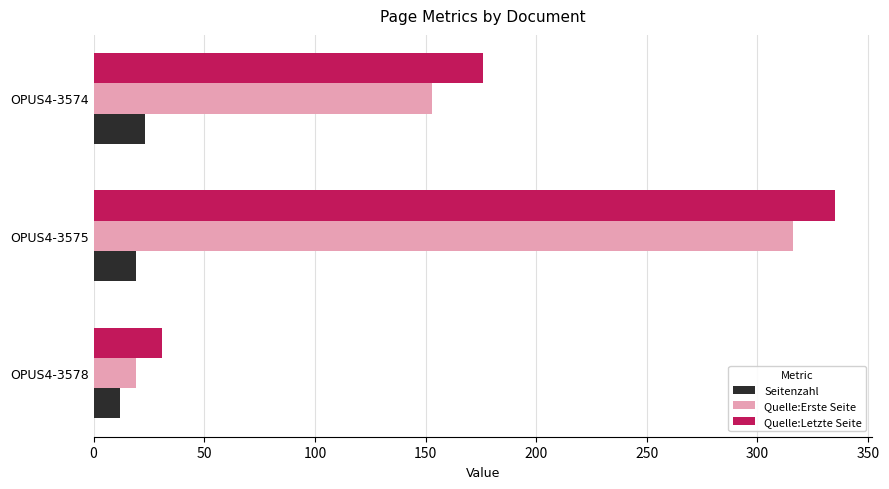

Is it true that Quelle:Erste Seite equals 8 at OPUS4-3578?

False